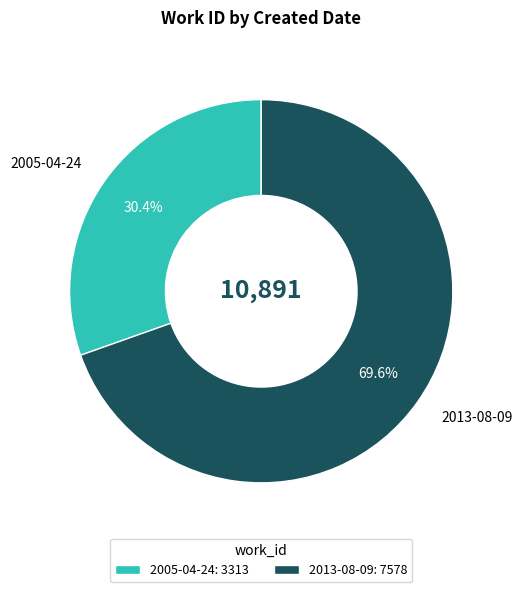

To the nearest percent, what is the difference between the largest and smallest slice percentages?

39%